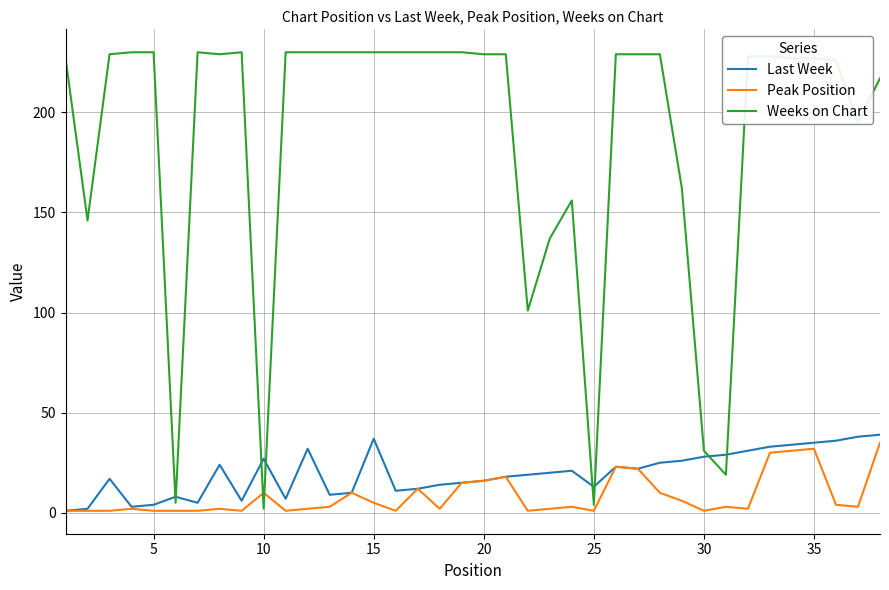

What is the minimum value shown in the chart?

1